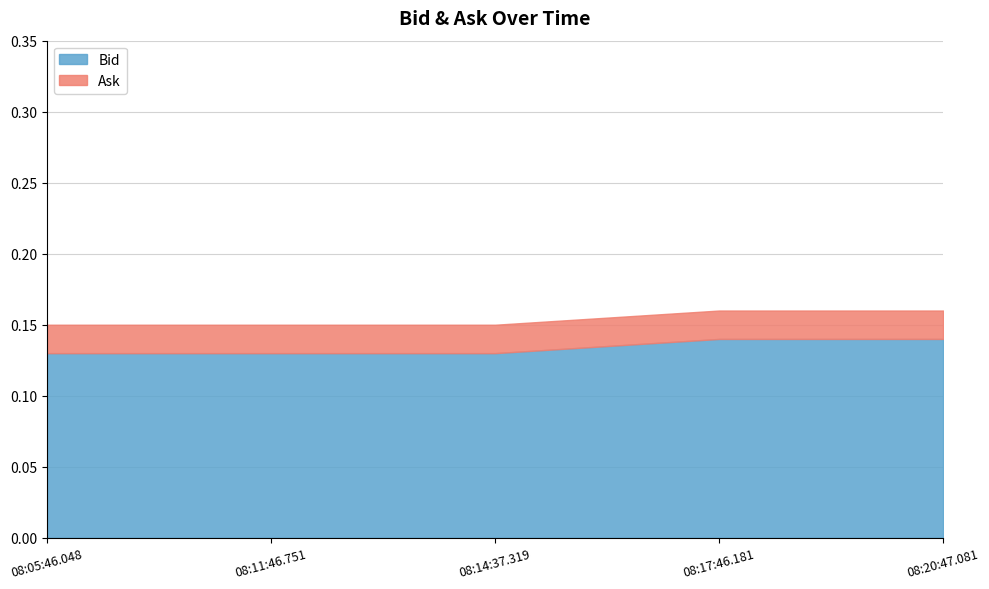

What is the lowest value of the Bid series?

0.1